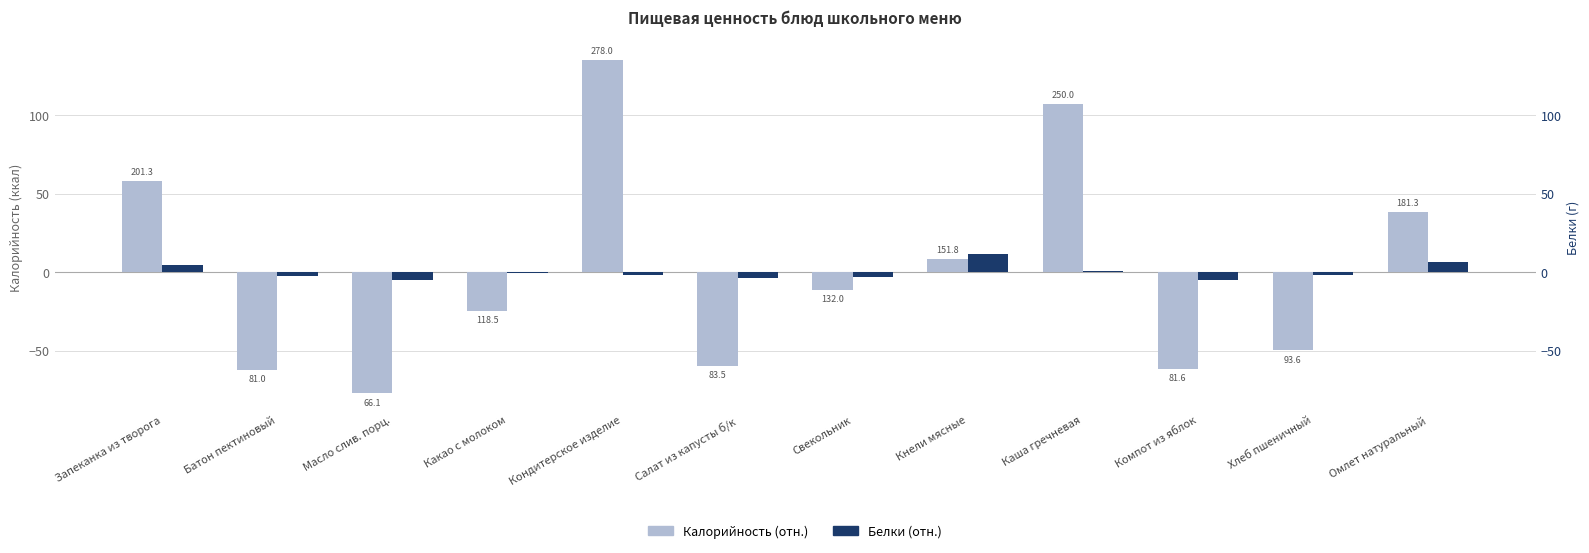

What is the label of the 11th bar from the left?

Хлеб пшеничный